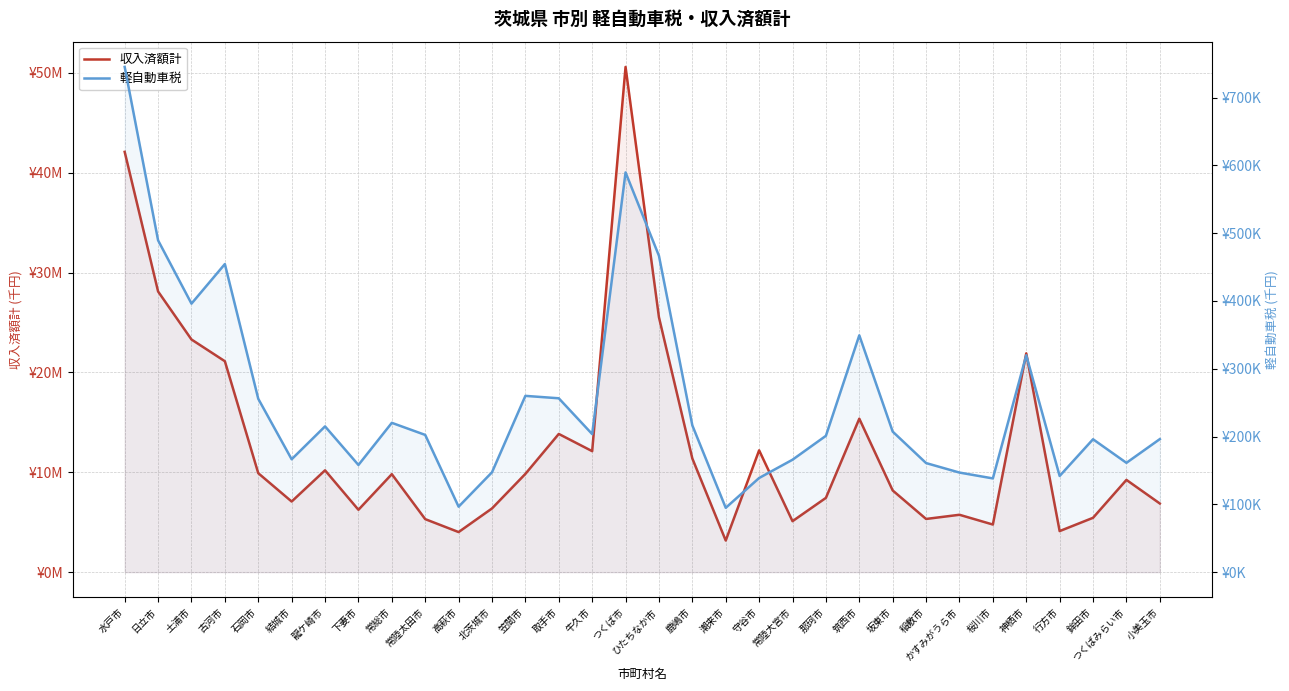

What position from the left is 結城市?

6